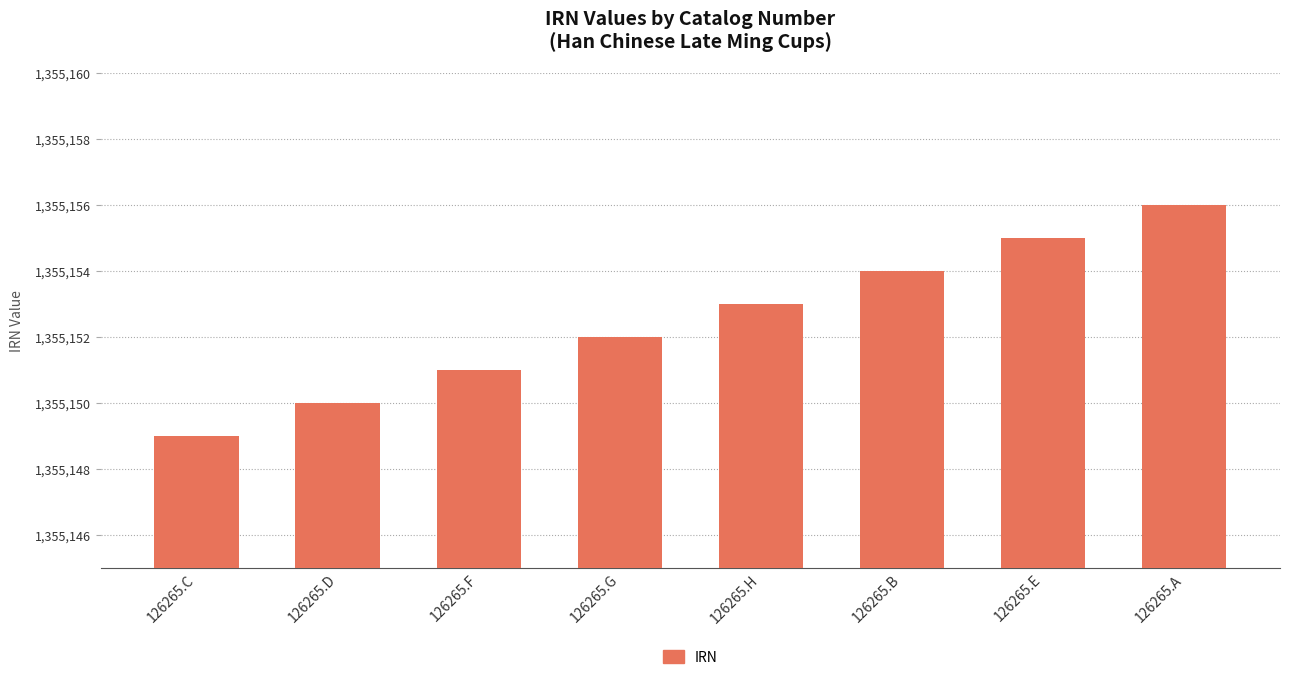

Approximately how many times larger is the value at 126265.C compared to 126265.A?

1.0